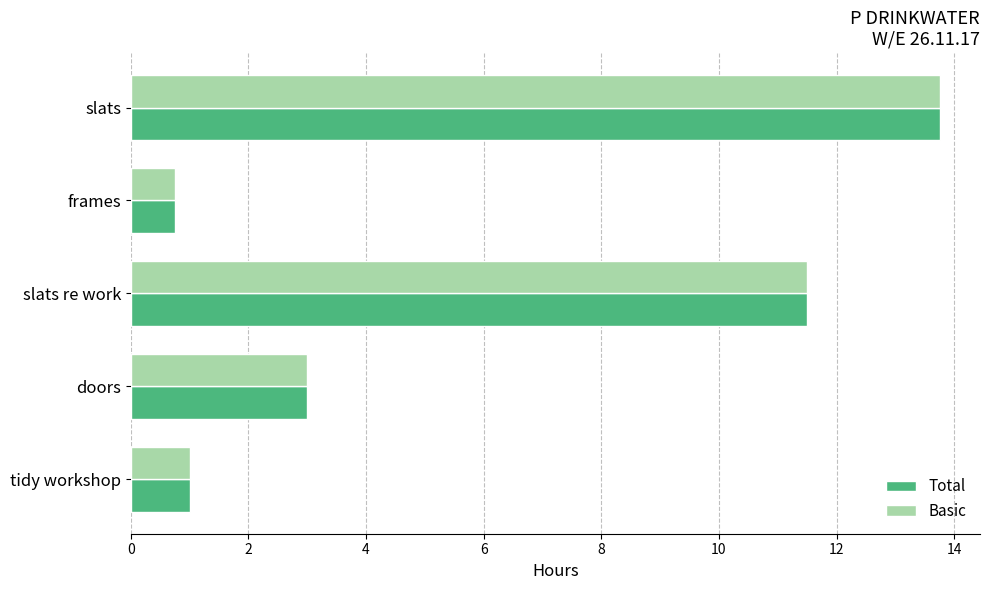

Where is Total nearest to the value 7?

doors